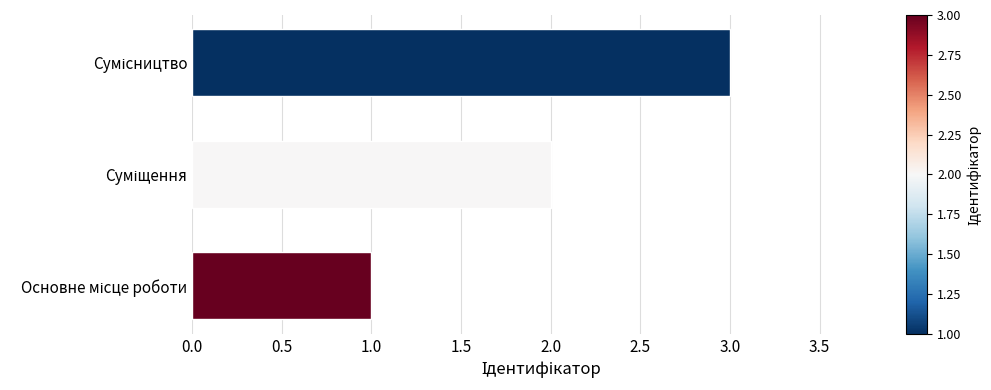

Are the bars grouped side by side (vs. stacked)?

No